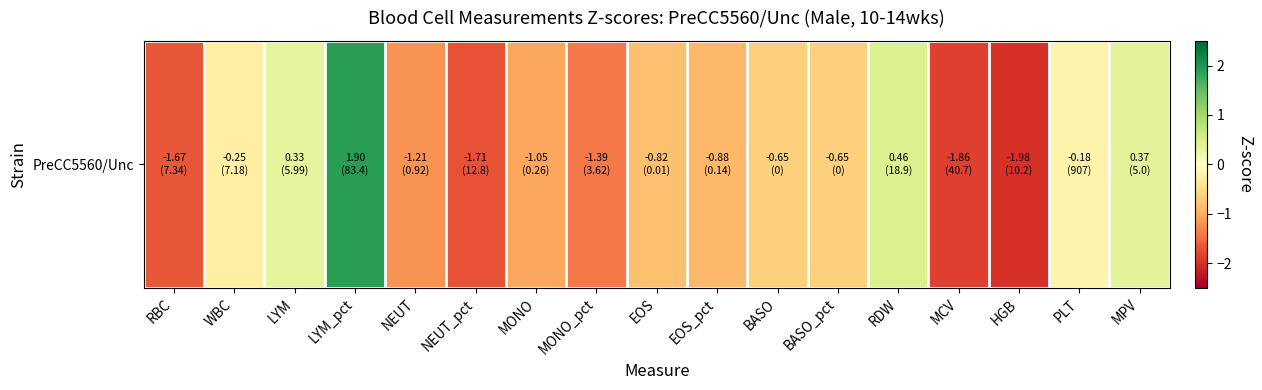

How many values are below zero?

13